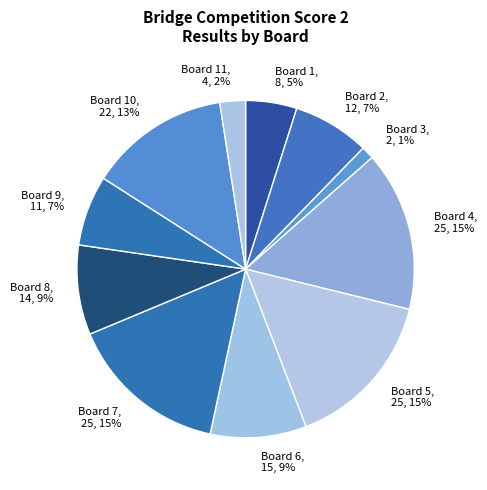

Combined, do Board 3, 2, 1% and Board 5, 25, 15% account for over 50%?

No